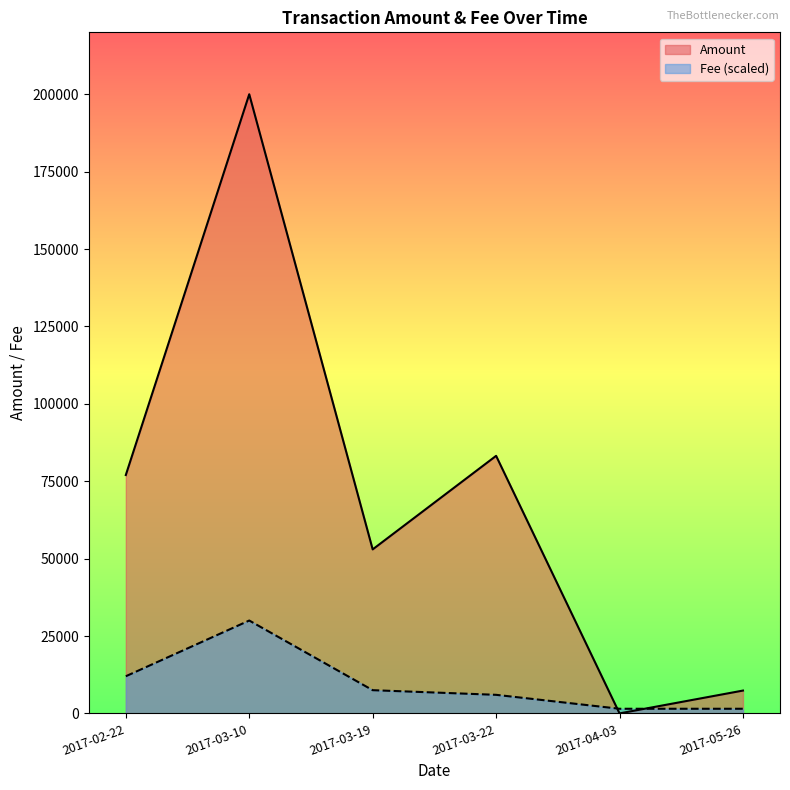

True or false: Fee and Amount cross at least once.

True